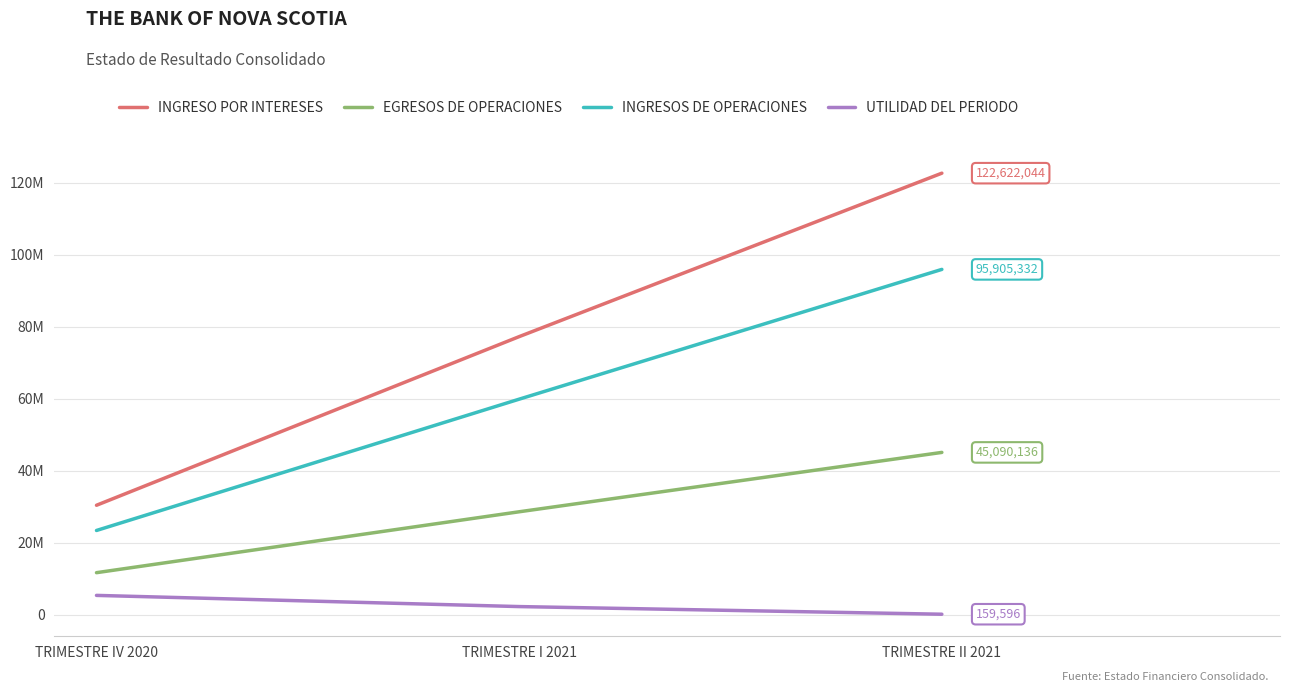

What is the sum of the INGRESO POR INTERESES values at TRIMESTRE IV 2020 and TRIMESTRE I 2021?

107656436.0